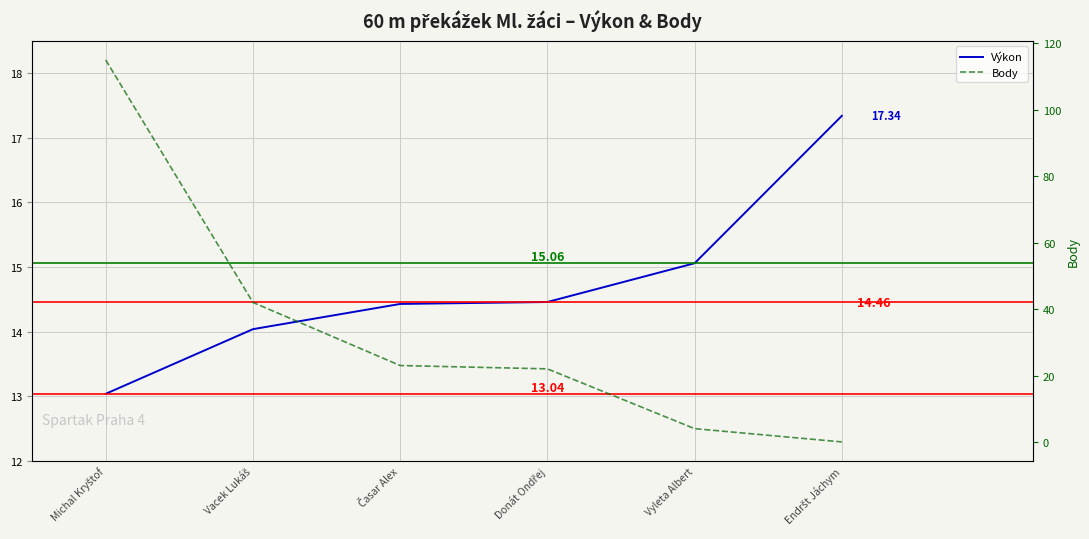

What is the value of the Body point at the 4th from the left?

22.0